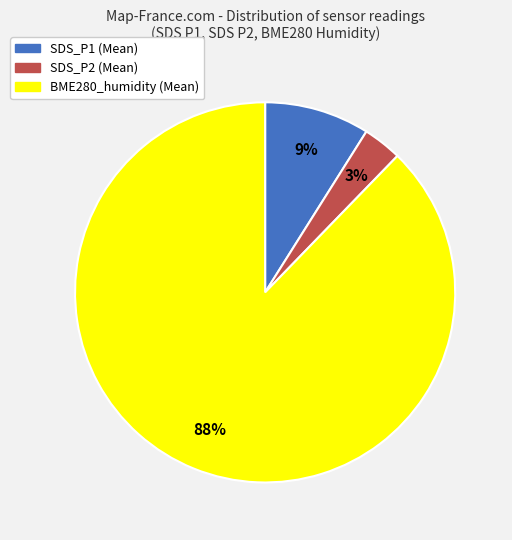

Is it true that SDS_P2 is 3% of the pie?

True